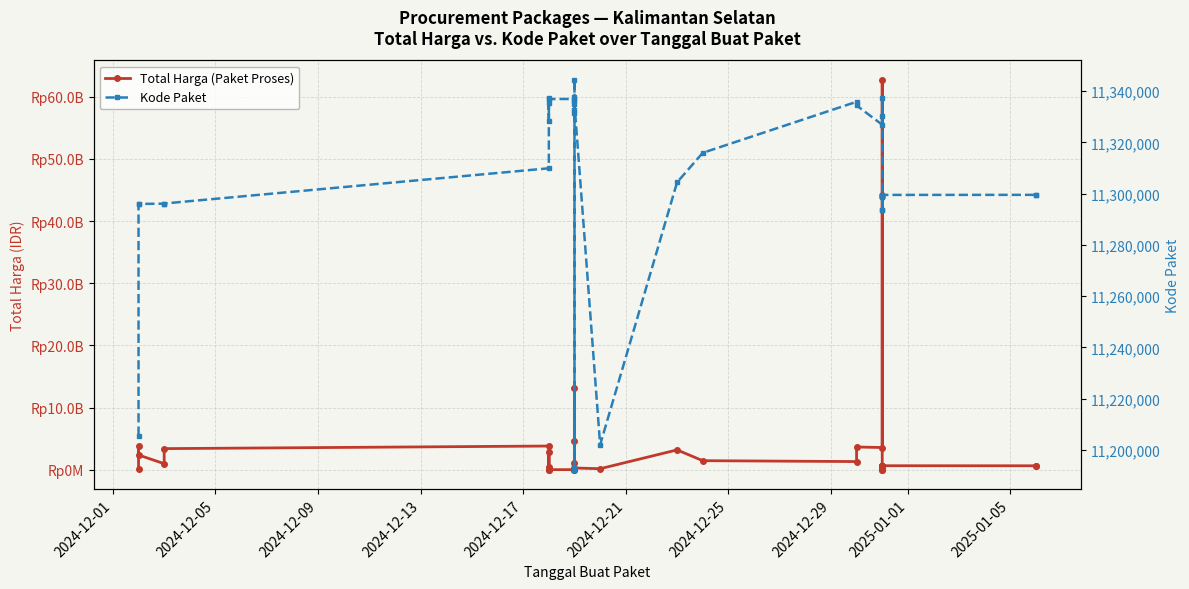

Reading left to right, what are all the values shown in this chart?

Total Harga (Paket Proses): 58272000	3889401600	2389735200	984972000	3410174400	3827760000	464445888	2878800000	36778000	29000000	29000000	8550000	53000000	4613012370	1128000000	13217400000	116160000	58080000	116160000	294713880	177912000	3204000000	1470600000	1329480000	3672000000	3588000000	62711350800	200000004	9386000	12015000	300000000	654000000	656400000	657000000	657000000	642000000	655500000	658500000	651000000	652500000
Kode Paket: 11205606	11295799	11295976	11296076	11296141	11309872	11335295	11337144	11328425	11336876	11336896	11331290	11332416	11344313	11336245	11337639	11192322	11192713	11192878	11334956	11202051	11304394	11315890	11335806	11334363	11326855	11330287	11337150	11293513	11293518	11298684	11298948	11299013	11299053	11299072	11299104	11299421	11299492	11299519	11299577